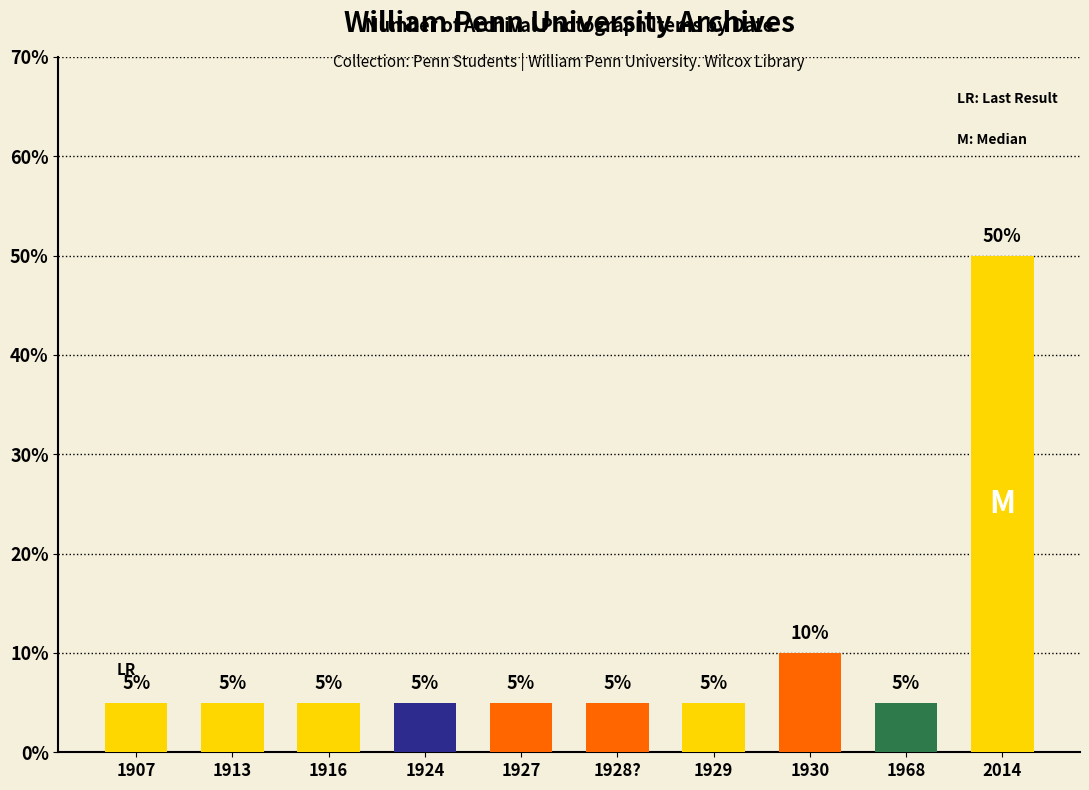

The chart shows a value of 2 at 1907. True or false?

False